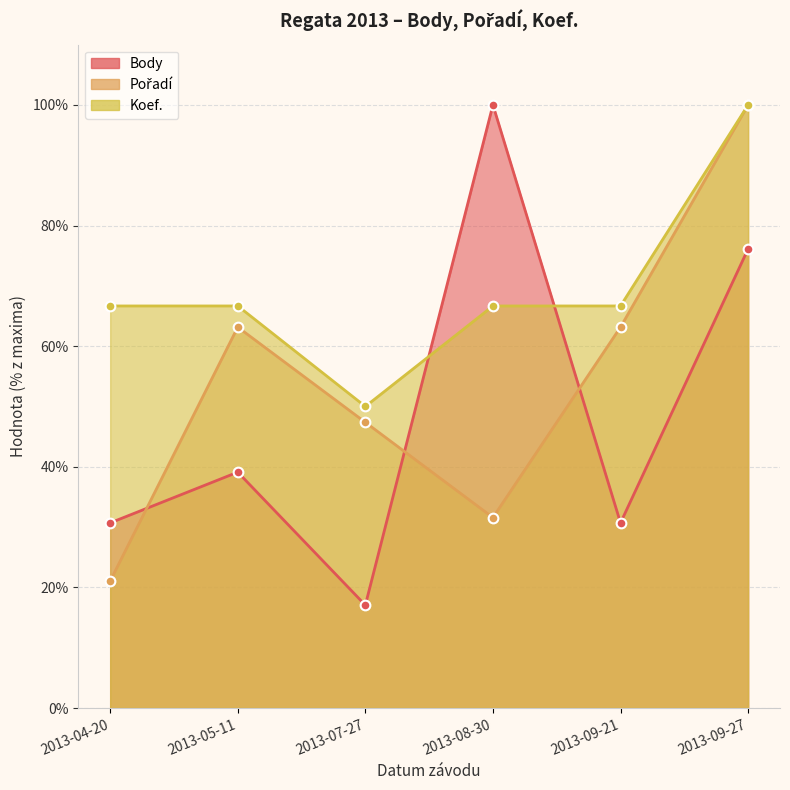

Is the value of Pořadí at 2013-09-27 greater than the value of Koef. at 2013-07-27?

Yes